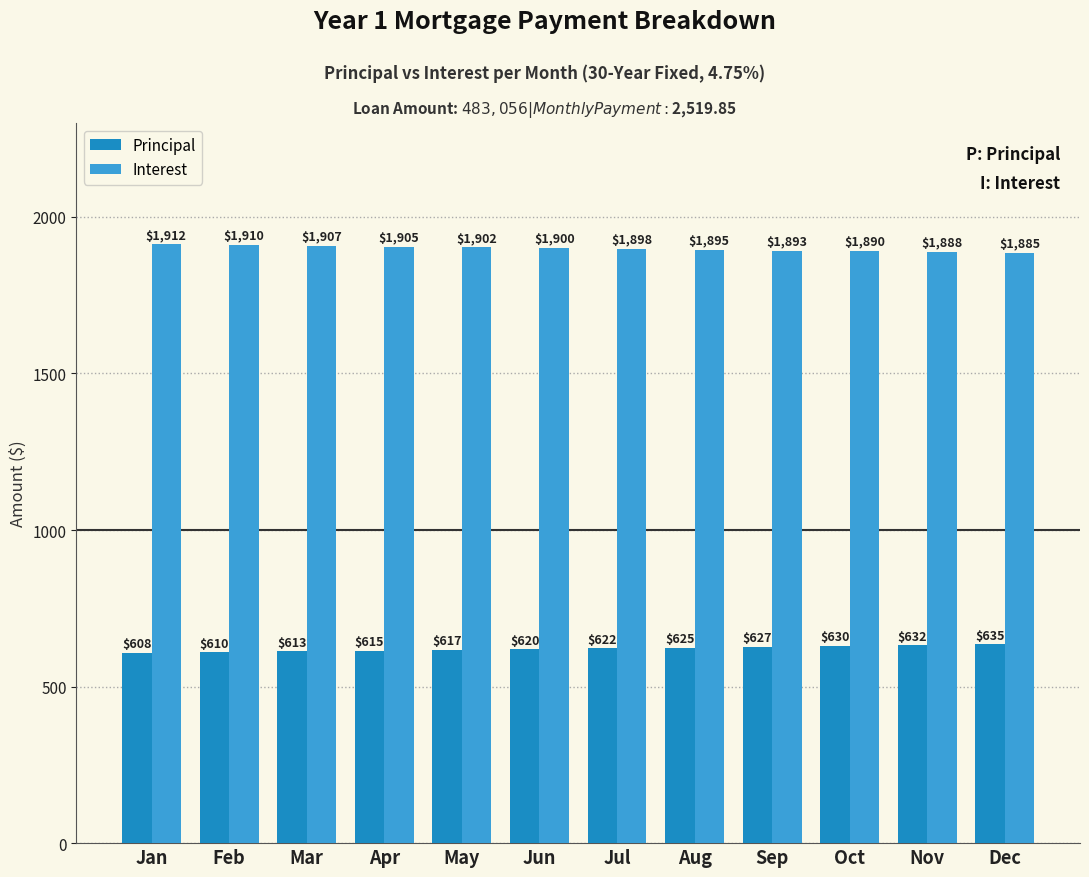

How many bars are there in total?

24